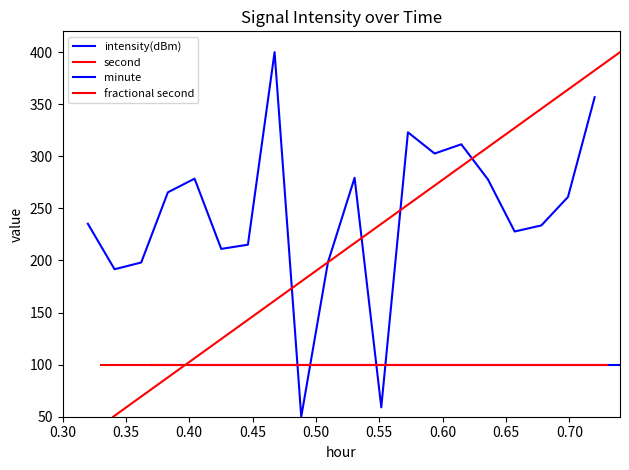

True or false: minute has a value of 100.0 at 0.55.

True